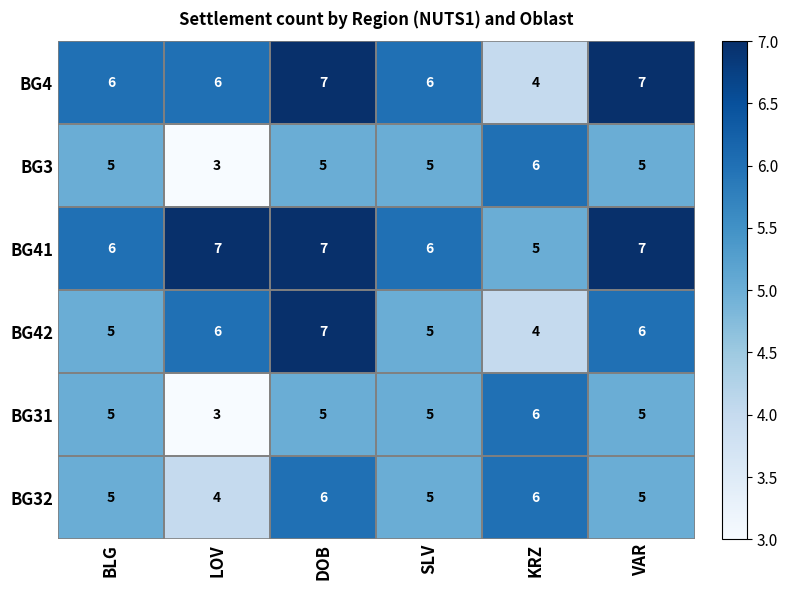

What is the difference between the highest and lowest values at LOV?

4